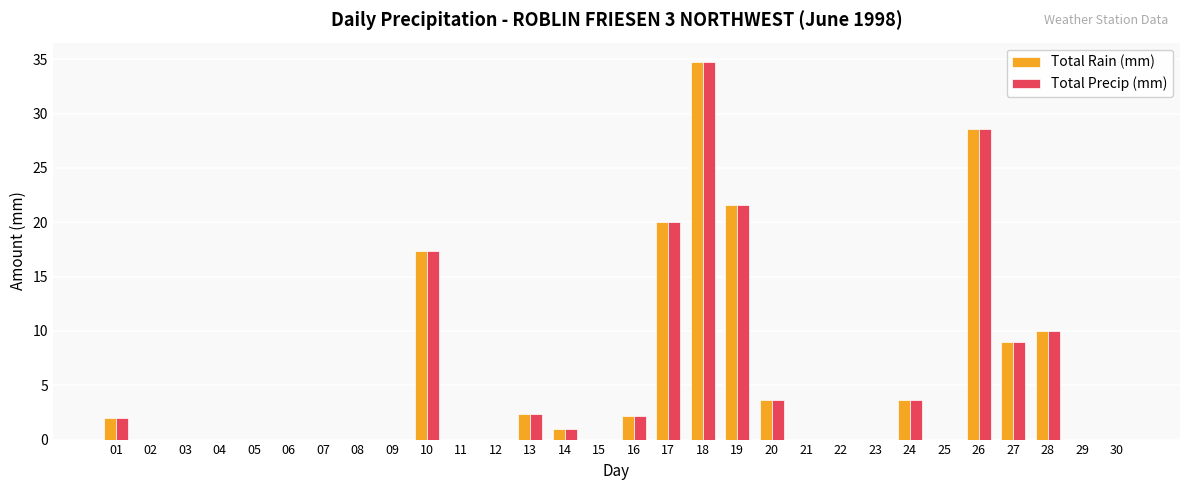

Is it true that Total Rain (mm) equals 1.0 at 14?

True